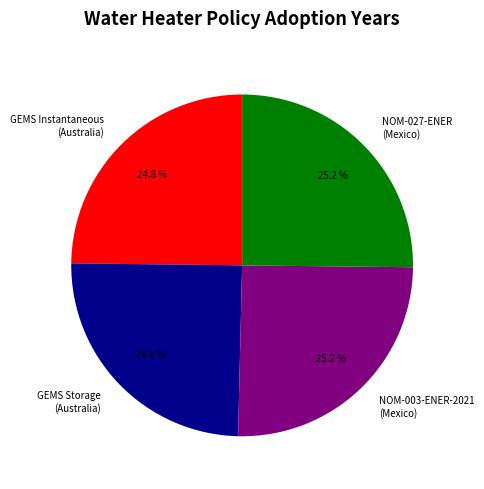

Is there any slice that represents more than half of the pie?

No